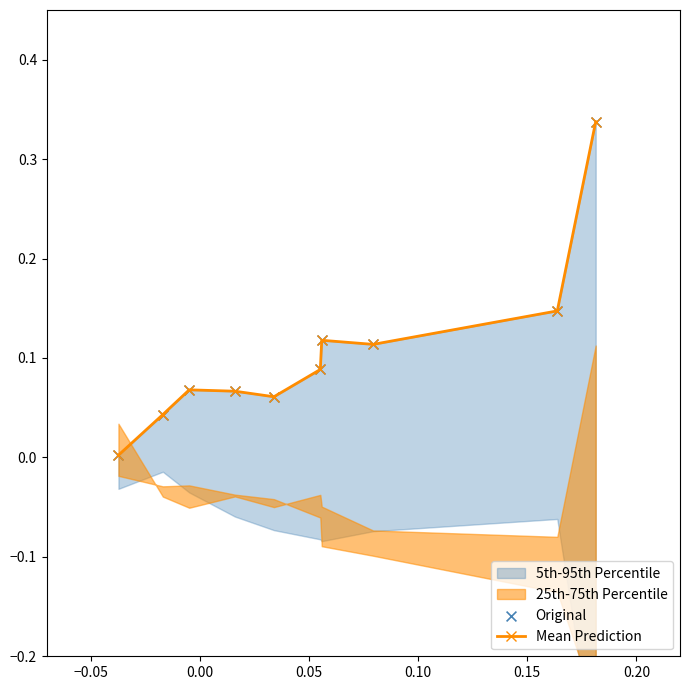

Which series contains the highest Y value?

Mean Prediction